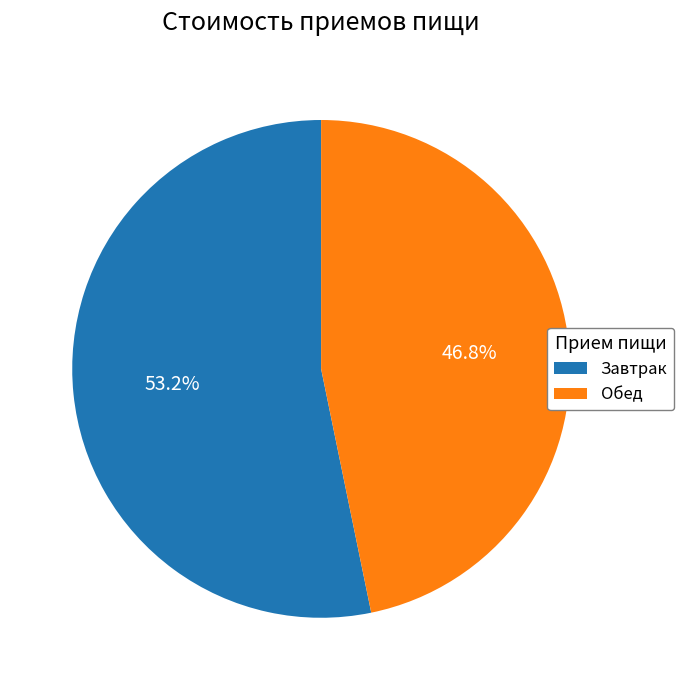

What portion of the pie excludes Завтрак?

46.8%